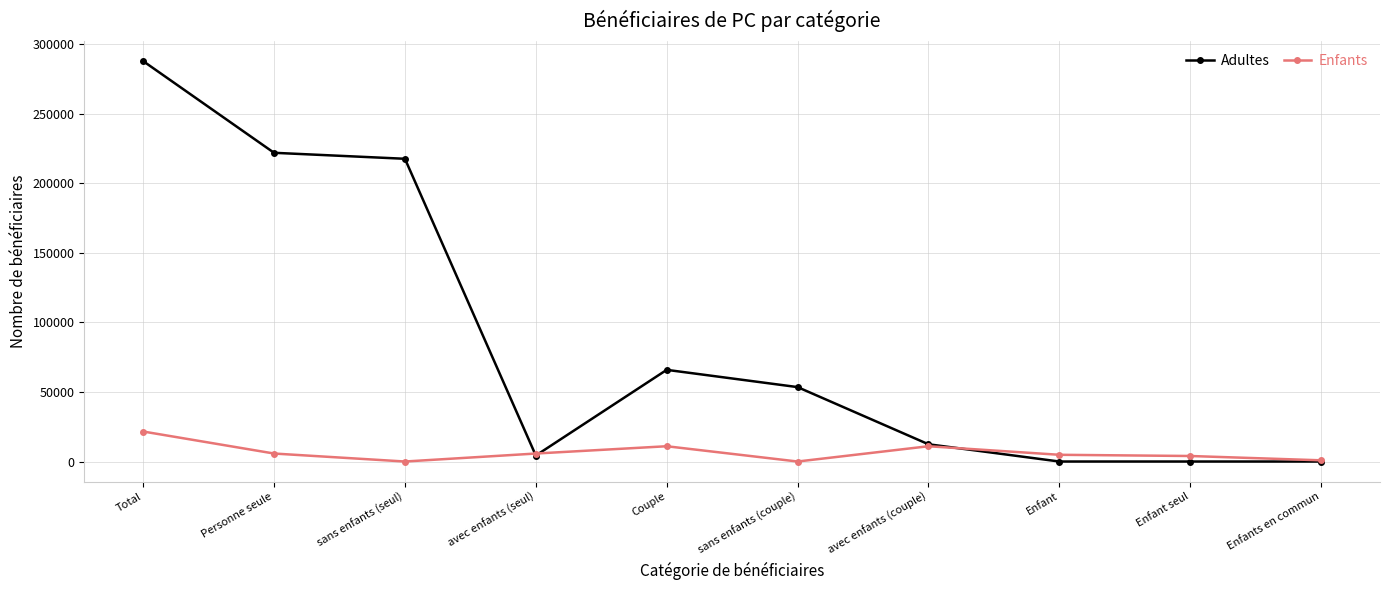

Which category has the highest value in the Enfants series?

Total